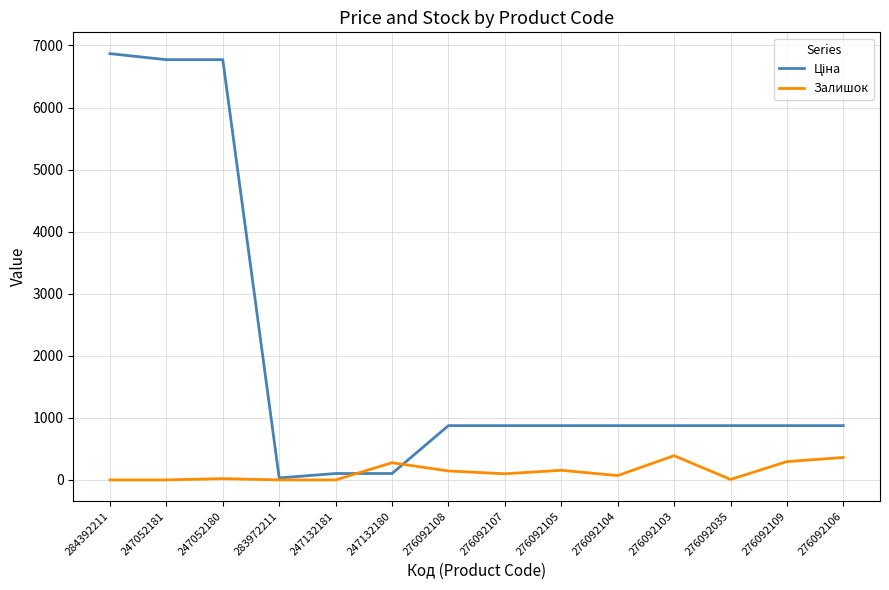

What is the maximum value for Залишок?

391.0